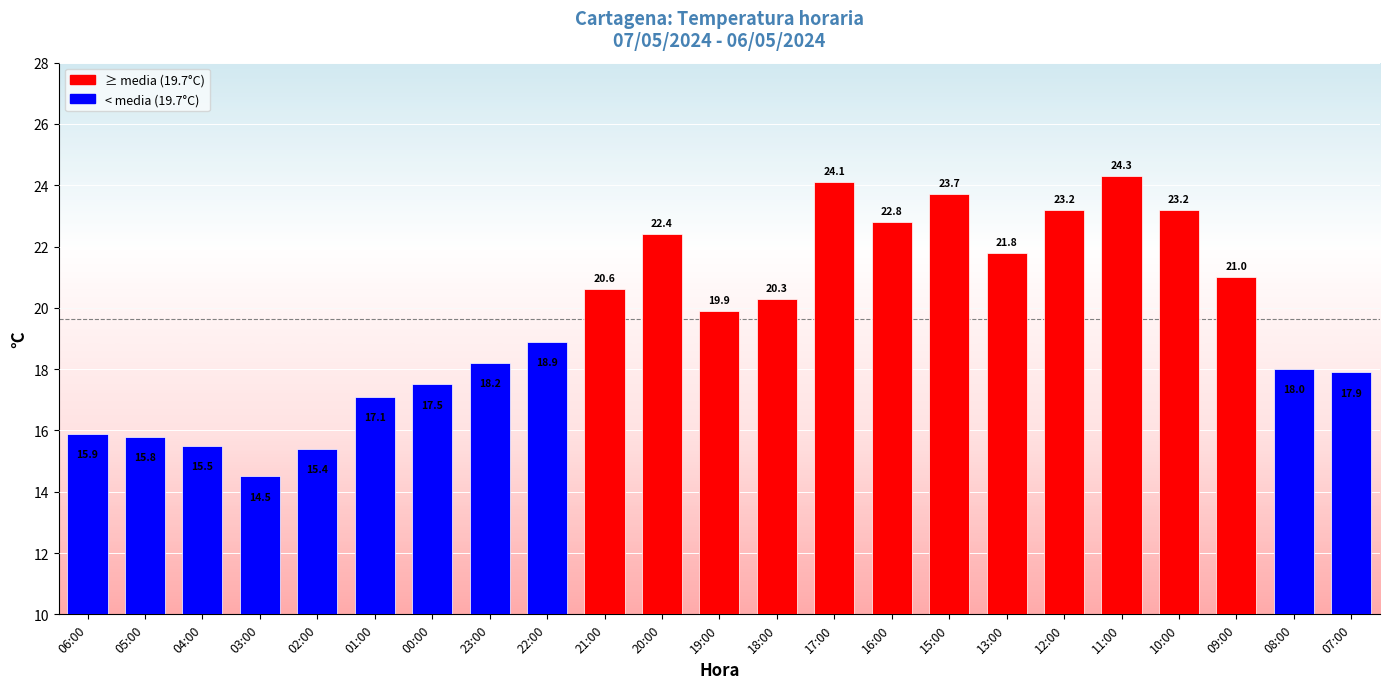

Reading right to left, transcribe all the data shown in this chart.

07:00=17.9	08:00=18.0	09:00=21.0	10:00=23.2	11:00=24.3	12:00=23.2	13:00=21.8	15:00=23.7	16:00=22.8	17:00=24.1	18:00=20.3	19:00=19.9	20:00=22.4	21:00=20.6	22:00=18.9	23:00=18.2	00:00=17.5	01:00=17.1	02:00=15.4	03:00=14.5	04:00=15.5	05:00=15.8	06:00=15.9